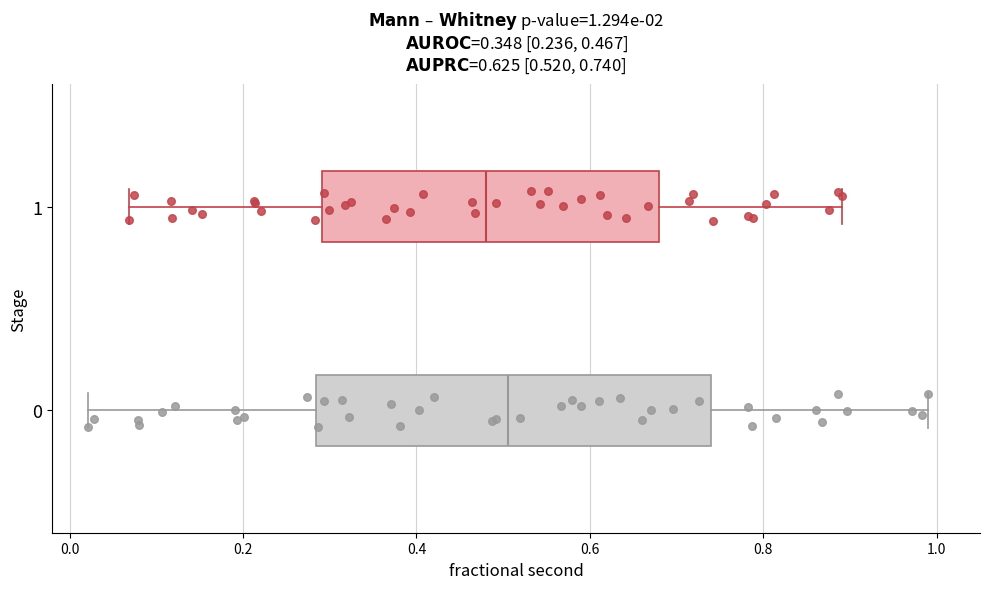

Comparing the boxes themselves (not the whiskers), which one is the widest?

0